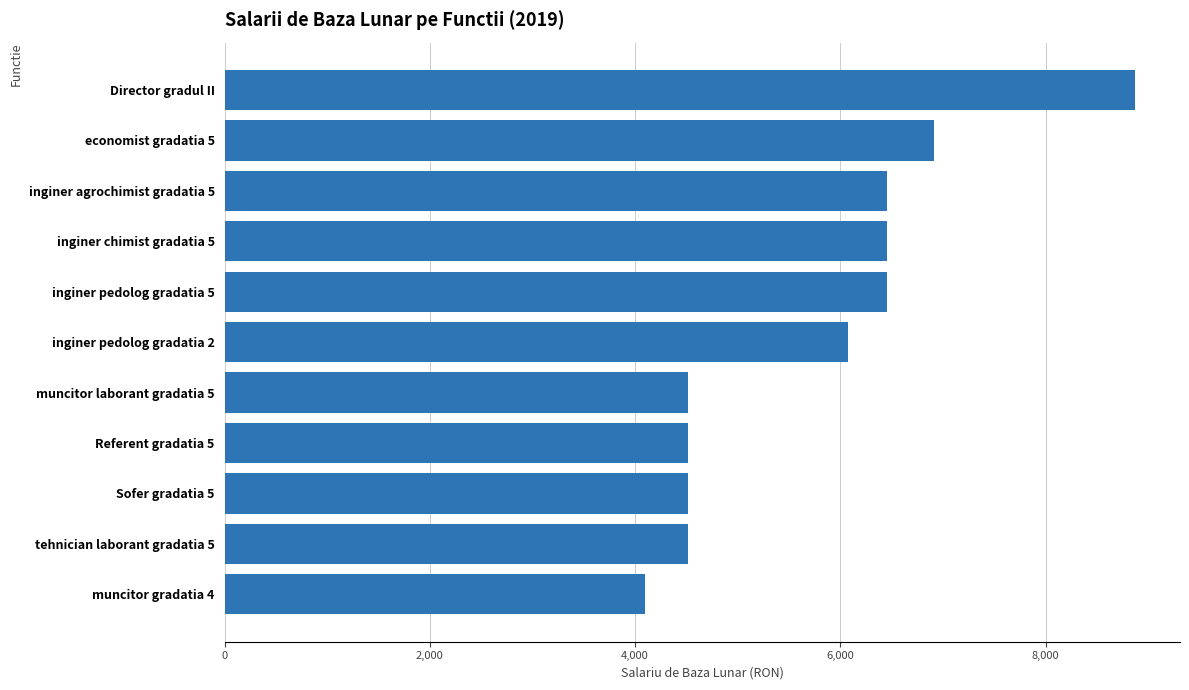

What is the average value?

5762